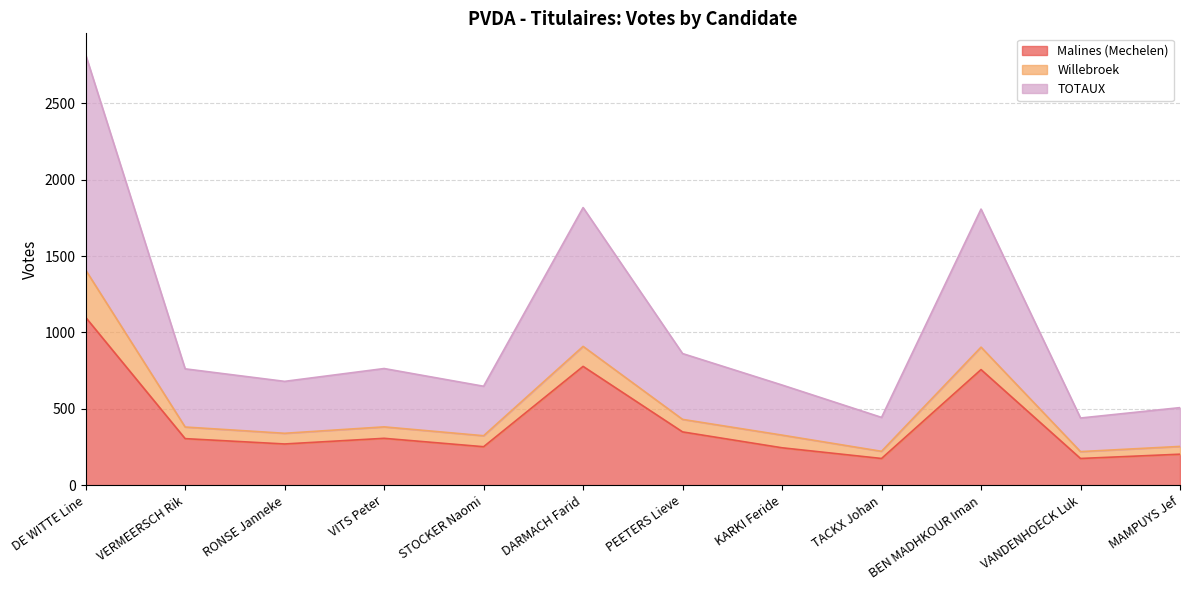

What are all the series names shown in the legend?

Malines (Mechelen), Willebroek, TOTAUX